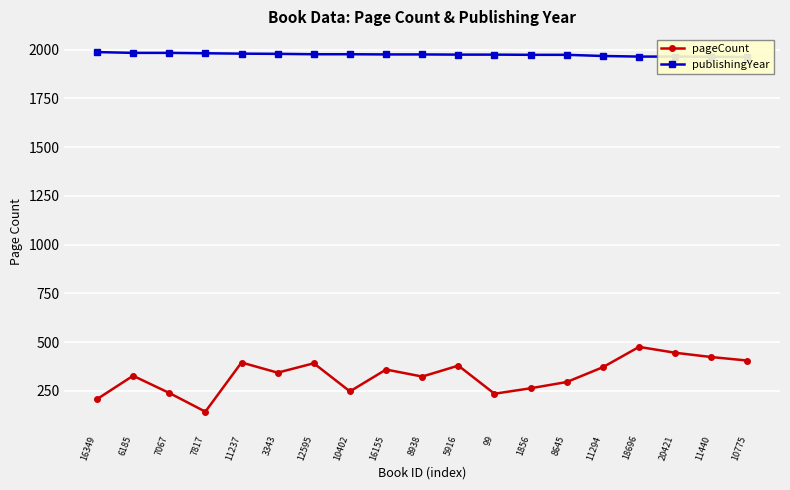

What is the difference between the second highest and minimum values in the pageCount series?

302